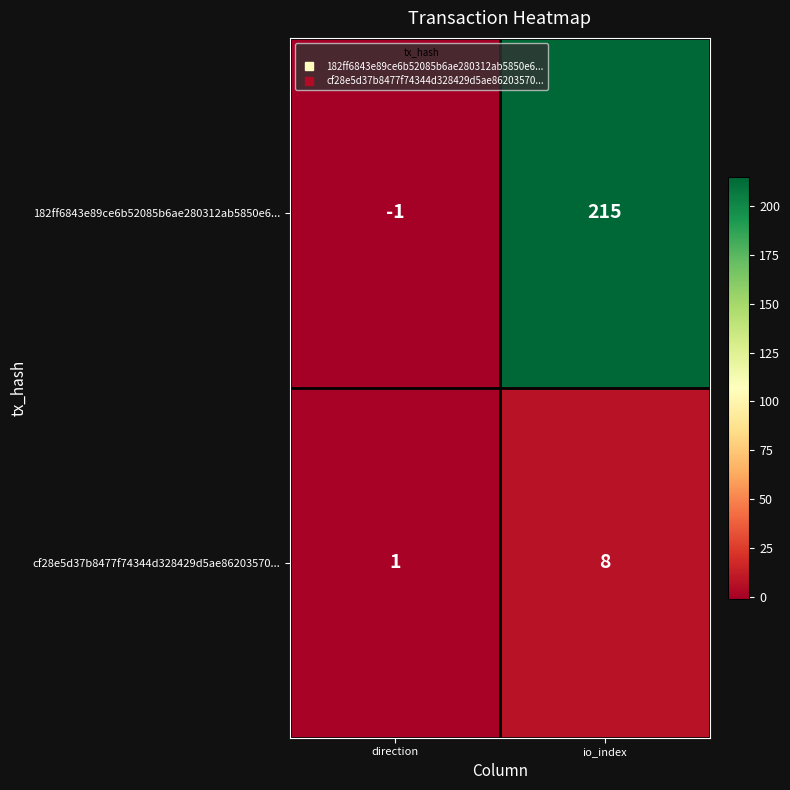

Rank the series at direction from highest to lowest value.

cf28e5d37b8477f74344d328429d5ae86203570..., 182ff6843e89ce6b52085b6ae280312ab5850e6...